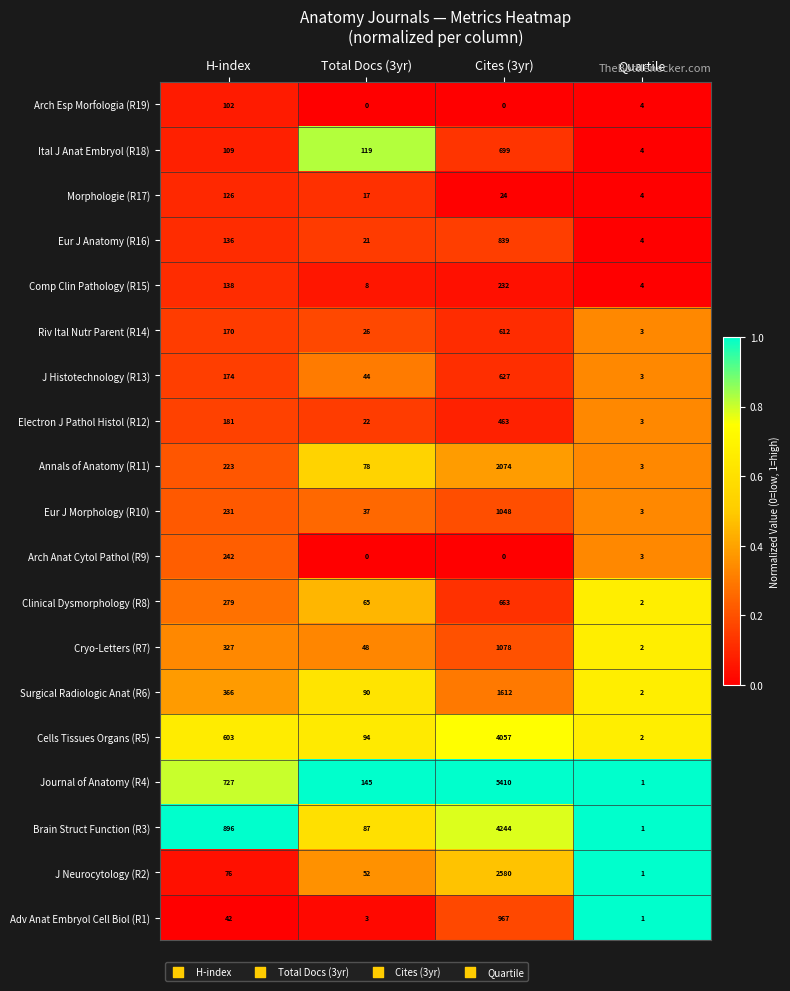

What is the spread (max minus min) of values at H-index?

854